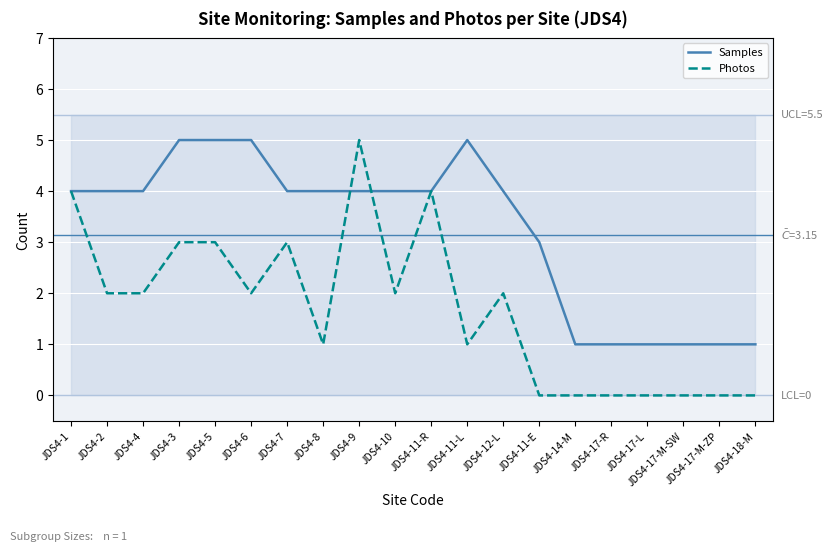

How many Photos values are between 0 and 3?

17